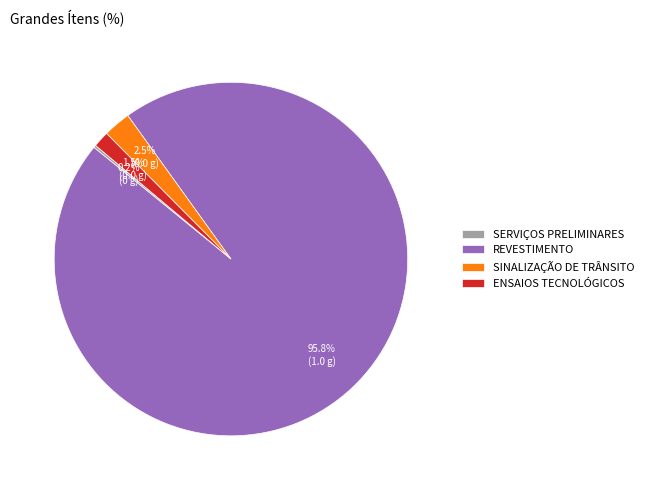

Which has a higher value, ENSAIOS TECNOLÓGICOS or SINALIZAÇÃO DE TRÂNSITO?

SINALIZAÇÃO DE TRÂNSITO